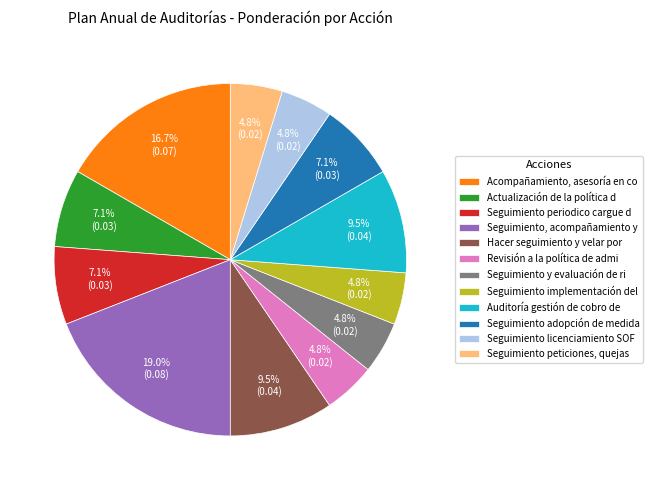

Which slice is the largest?

Seguimiento, acompañamiento y